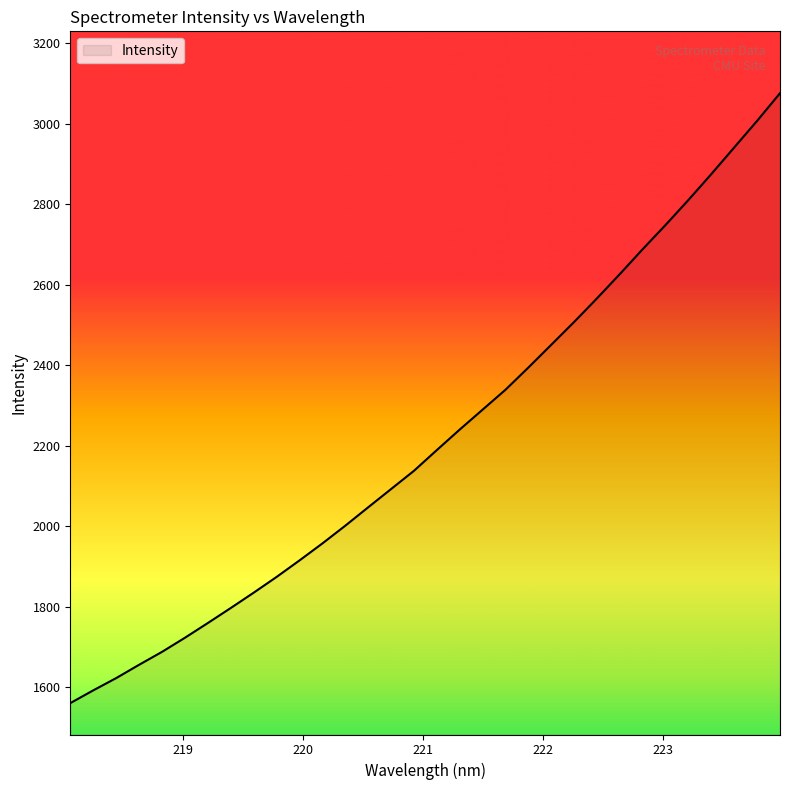

What is the maximum value shown in the chart?

3076.2